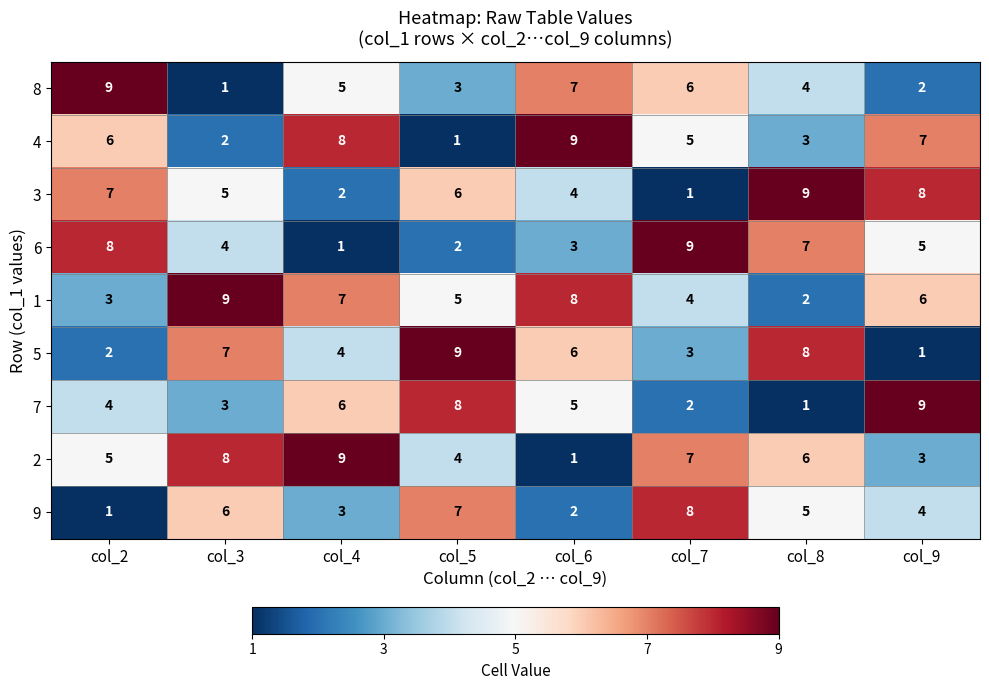

At which label is 8 closest to 5?

col_4